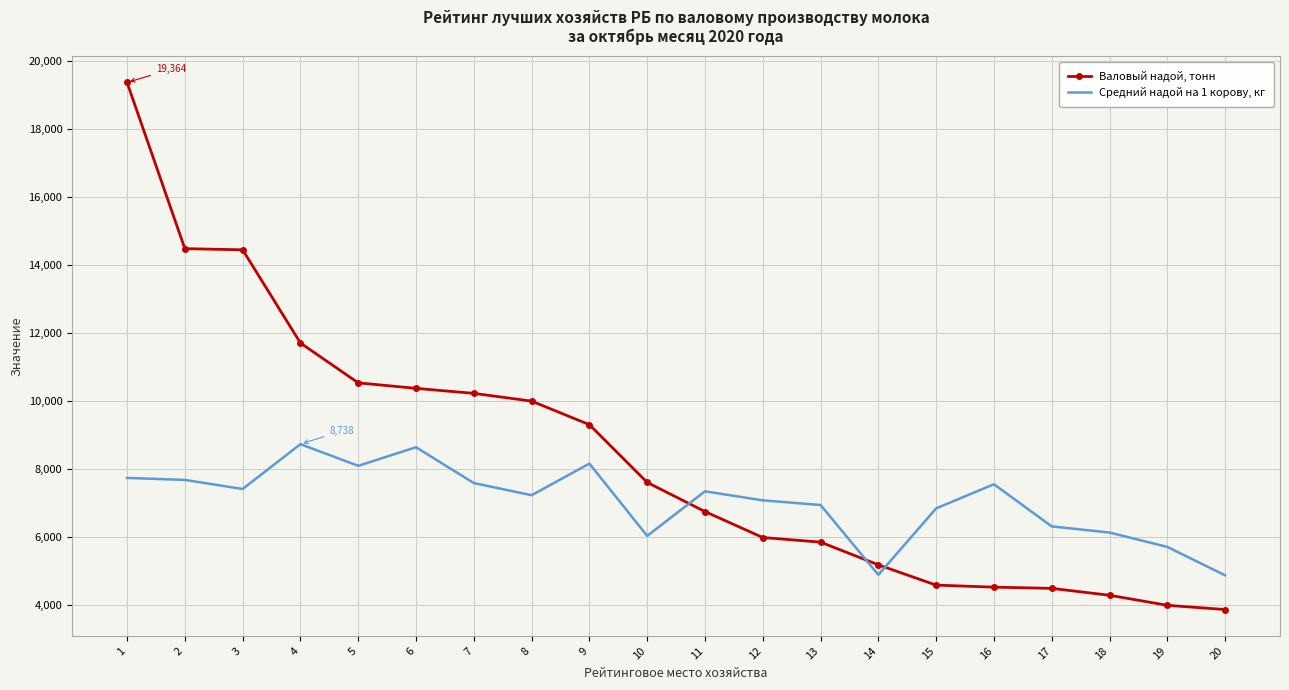

The value of Средний надой на 1 корову, кг at 10 is 10506.7. True or false?

False